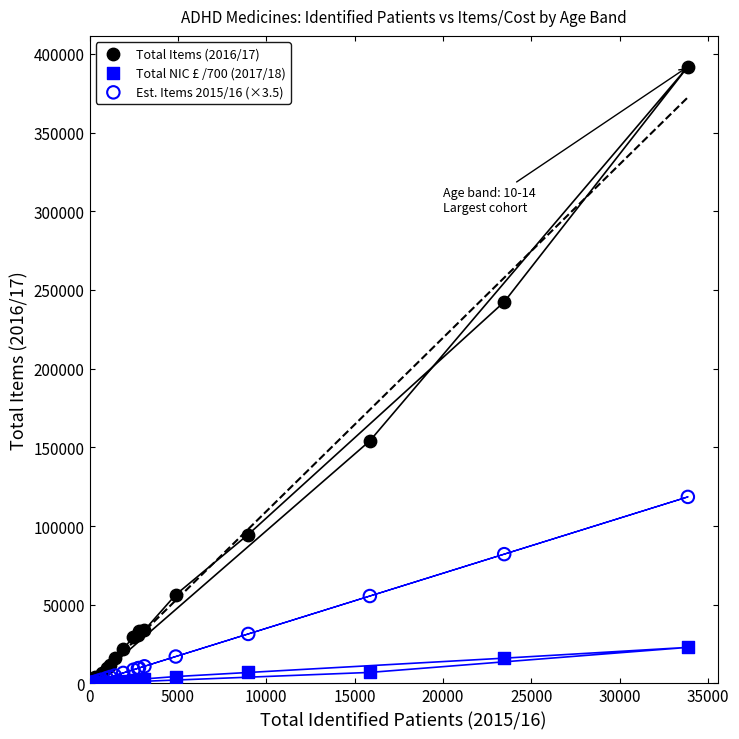

Which series reaches the maximum Y coordinate?

Total Items (2016/17)